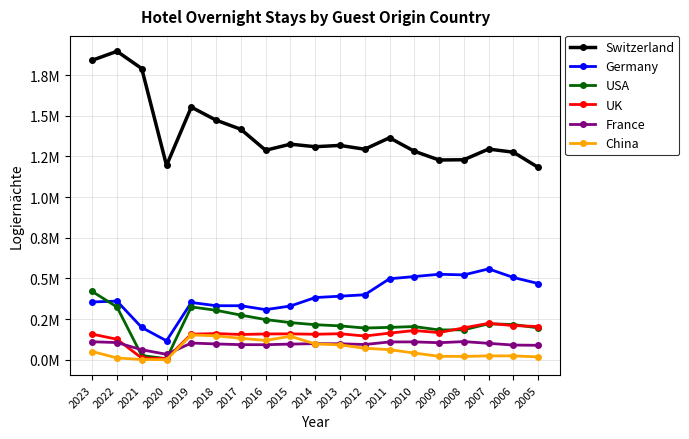

What are all the series names shown in the legend?

Switzerland, Germany, USA, UK, France, China